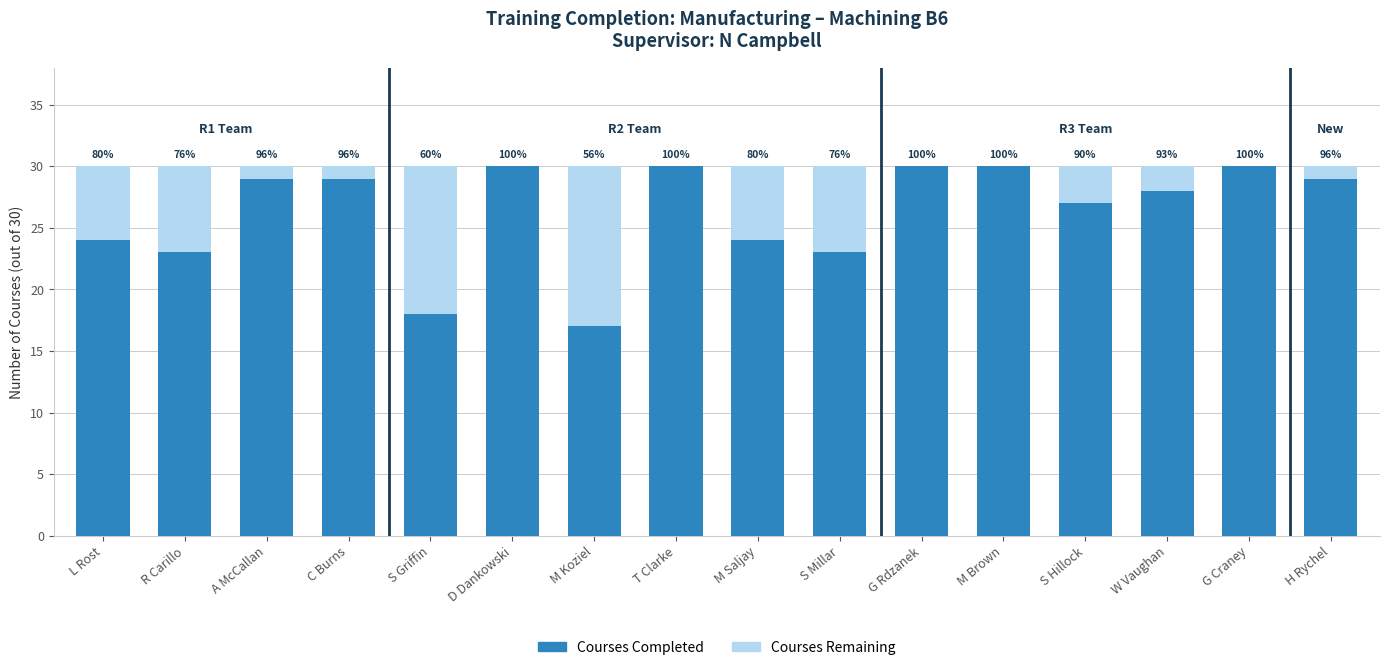

True or false: Courses Completed has a value of 44 at W Vaughan.

False